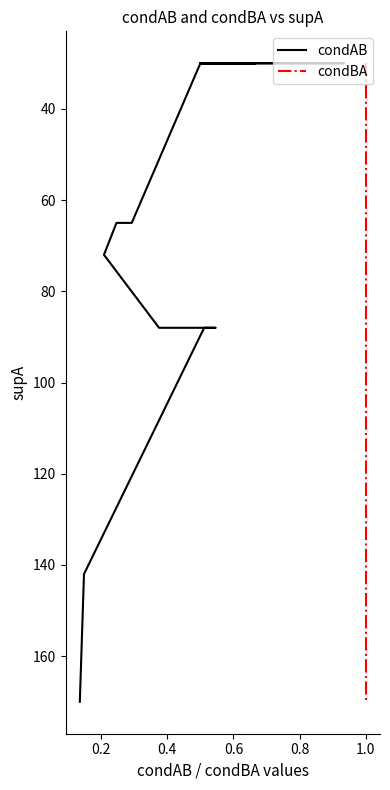

The condBA series shows 100 at 1.0. True or false?

False